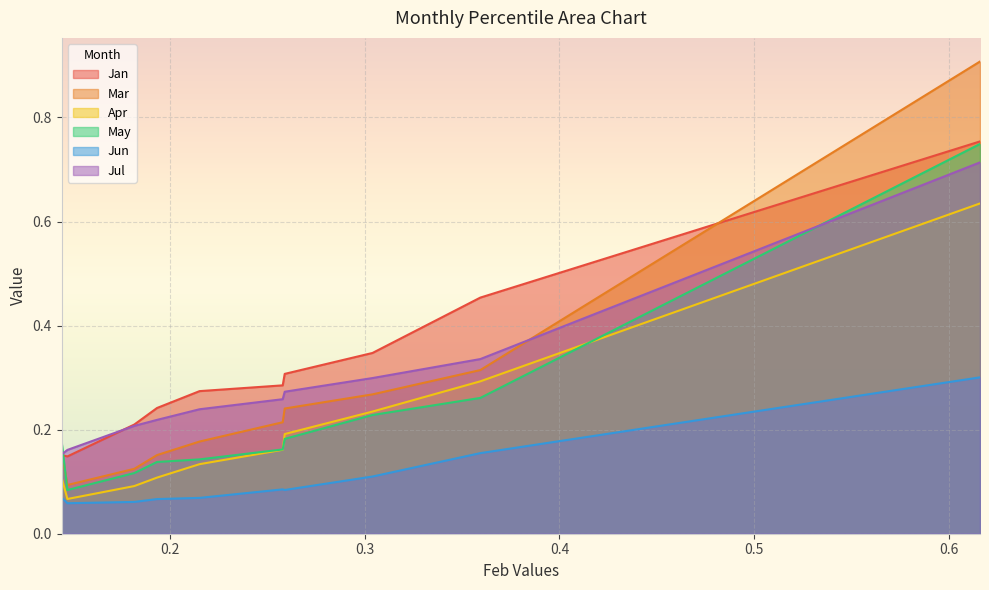

True or false: Apr and Jan cross at least once.

False